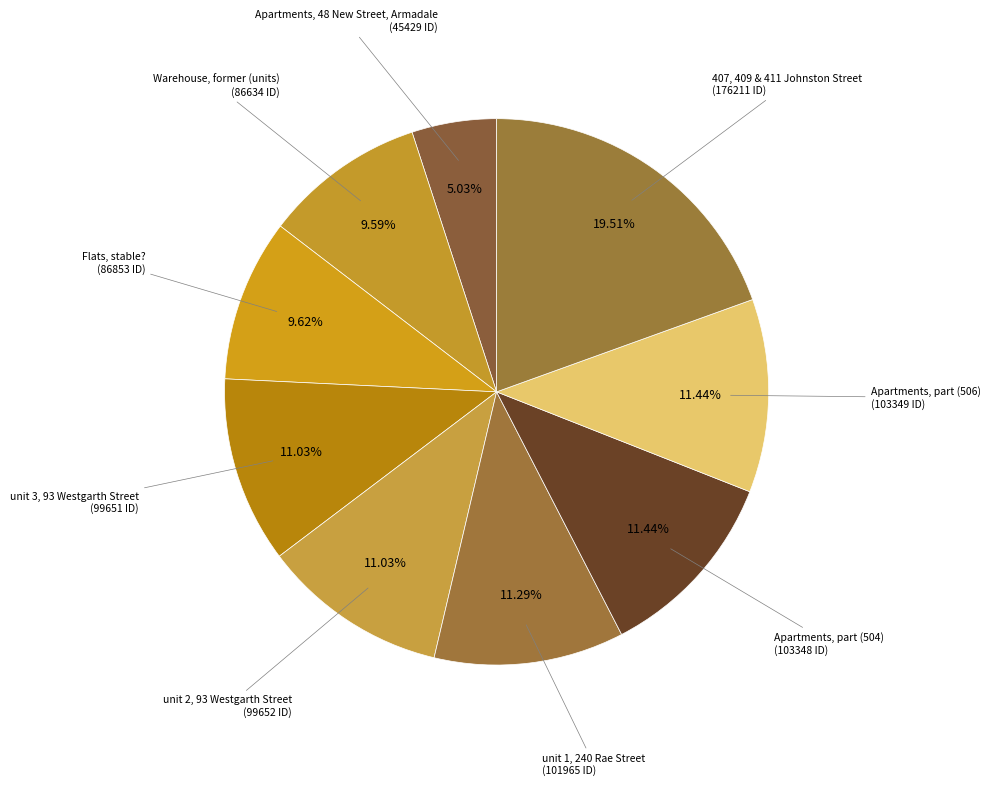

To the nearest percent, what is the average slice percentage?

11%